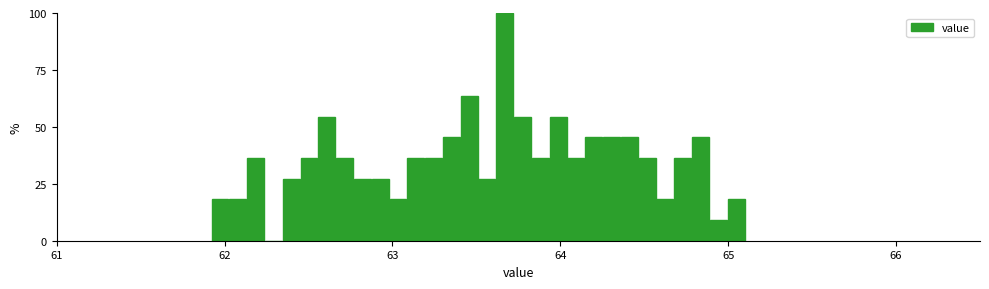

Around what value on the x-axis is the tallest bar? Give the approximate position of its centre, as read against the axis.

63.7